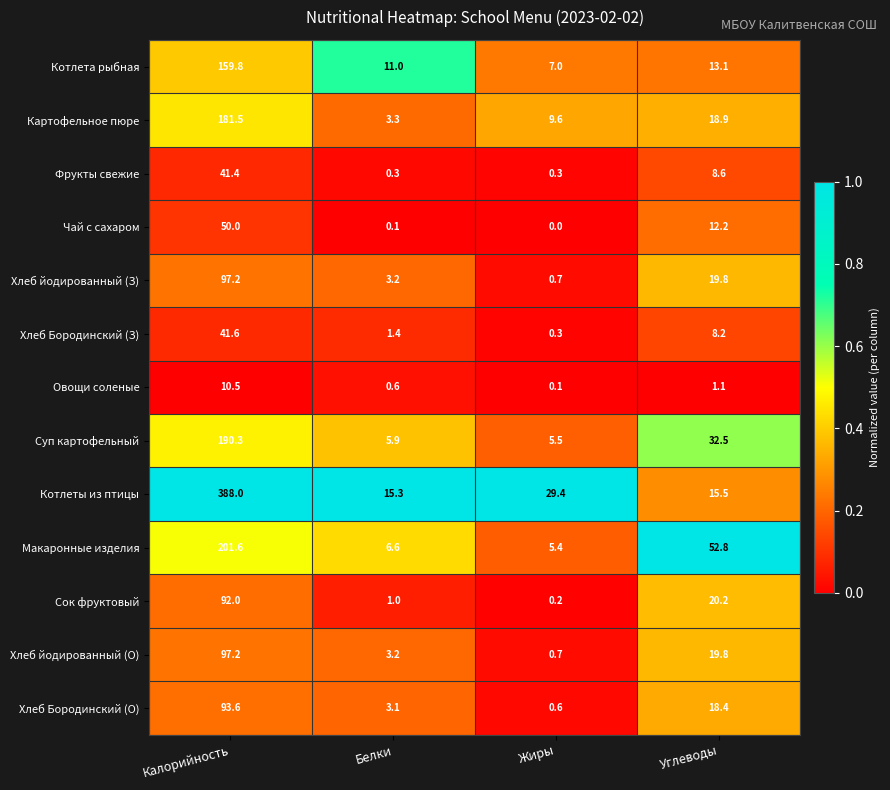

What is the difference between the maximum and minimum values in the Хлеб йодированный (О) series?

96.5